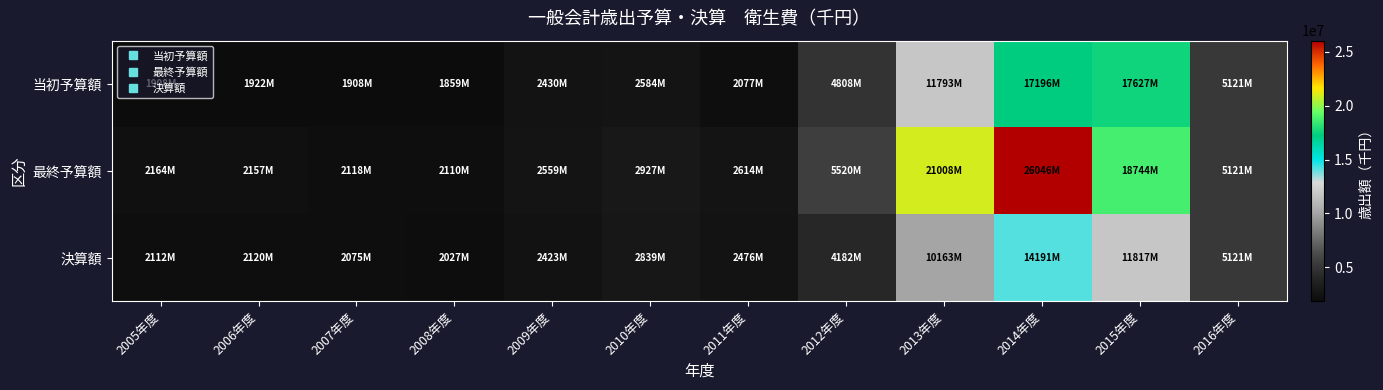

Which has a higher value, 2014年度 or 2005年度?

2014年度